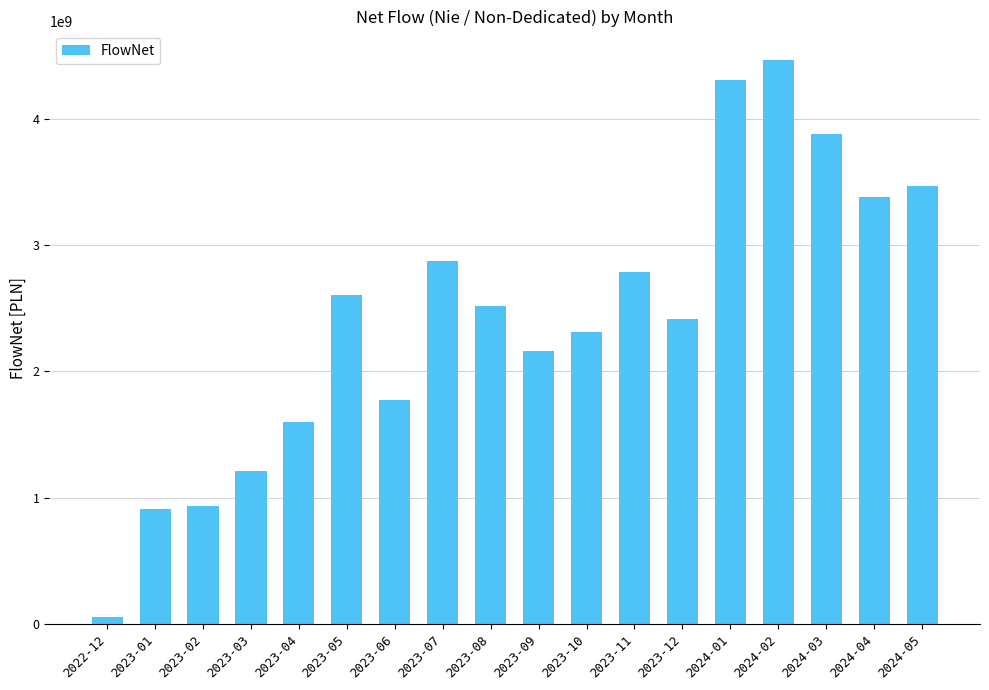

What is the ratio of the value at 2023-07 to the value at 2024-01?

0.7